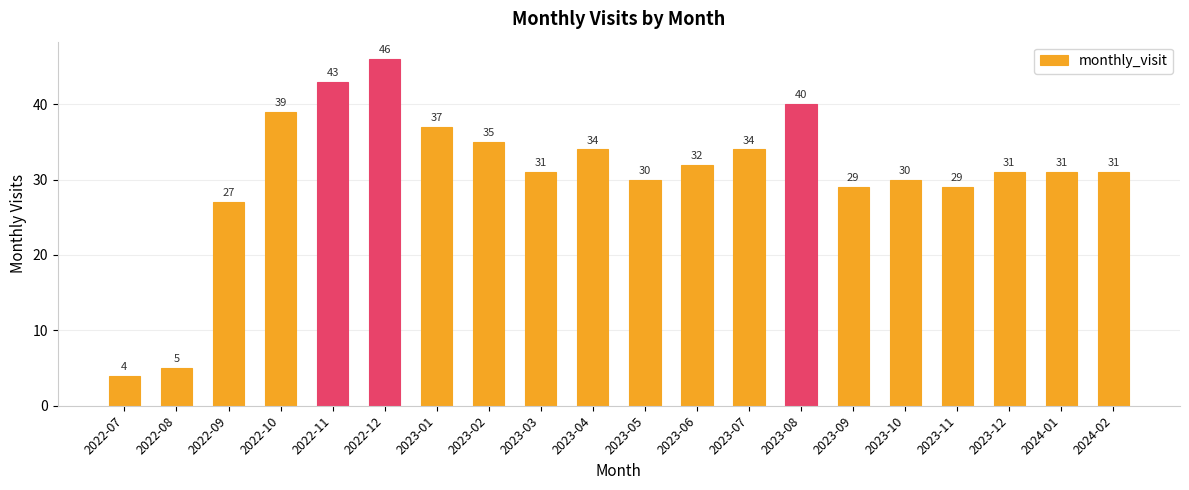

Is it true that the value at 2023-06 is 18?

False